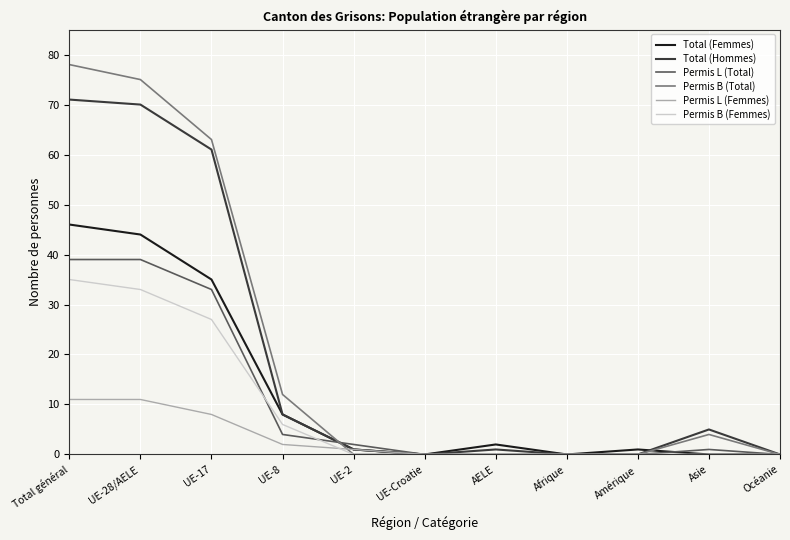

Rank the series by their maximum value, from highest to lowest.

Permis B (Total), Total (Hommes), Total (Femmes), Permis L (Total), Permis B (Femmes), Permis L (Femmes)